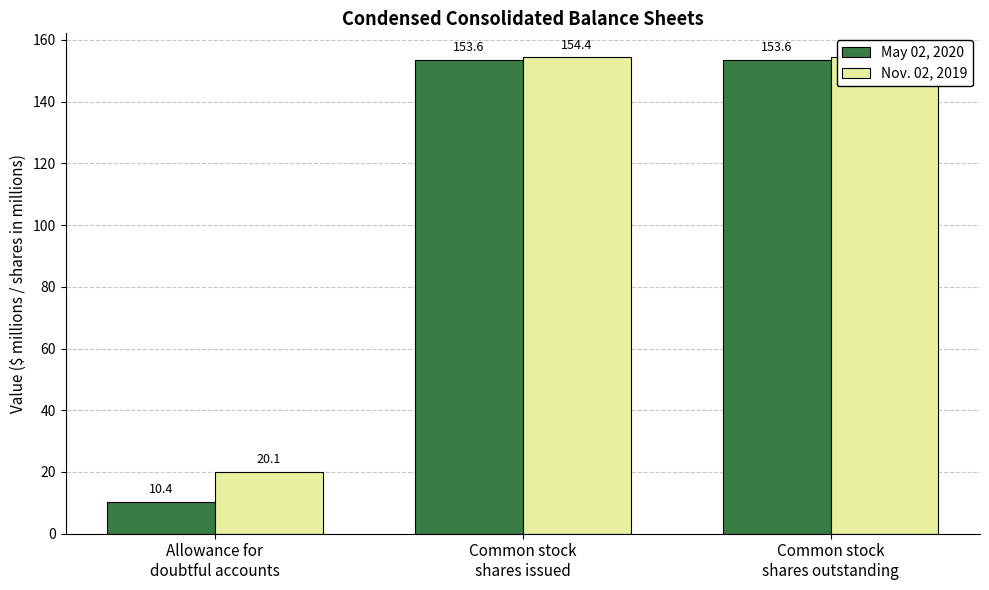

Is it true that Nov. 02, 2019 equals 154.4 at Common stock
shares outstanding?

True